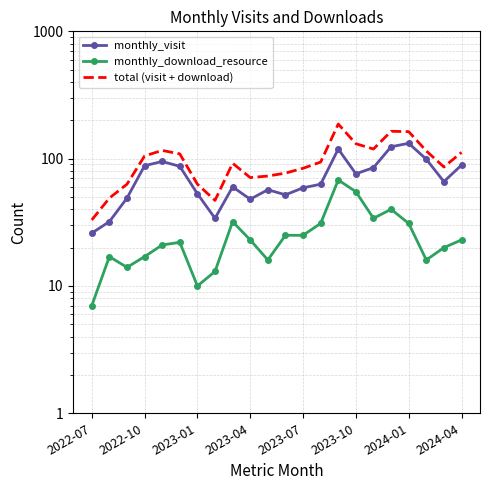

How many interior local valleys does the monthly_download_resource series have?

5